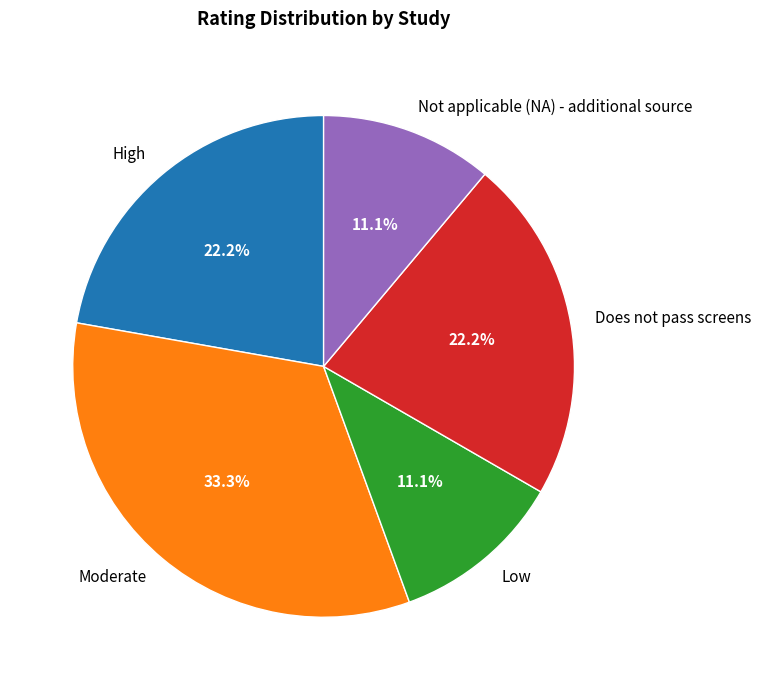

Does Does not pass screens account for over 50% of the chart?

No